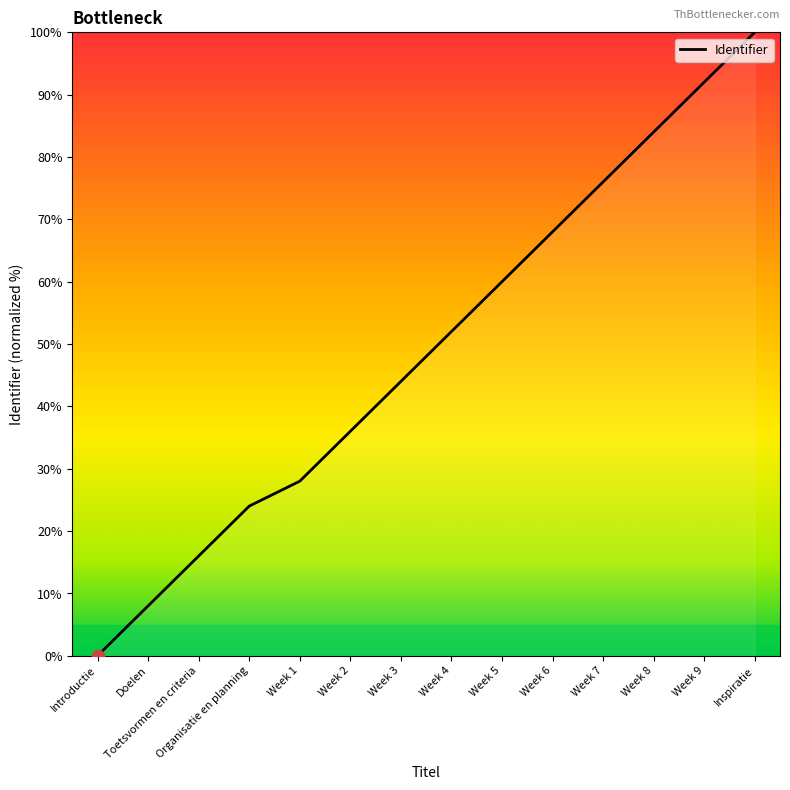

What is the ratio of the value at Week 6 to the value at Week 8?

0.8